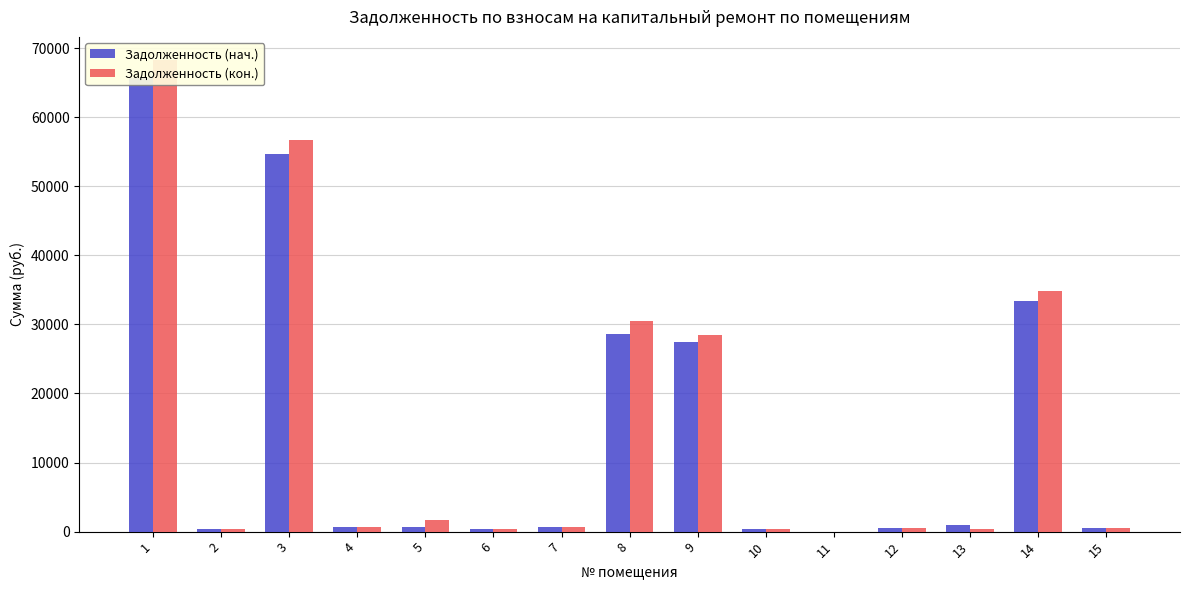

Where does the Задолженность (нач.) series first go above 670?

1